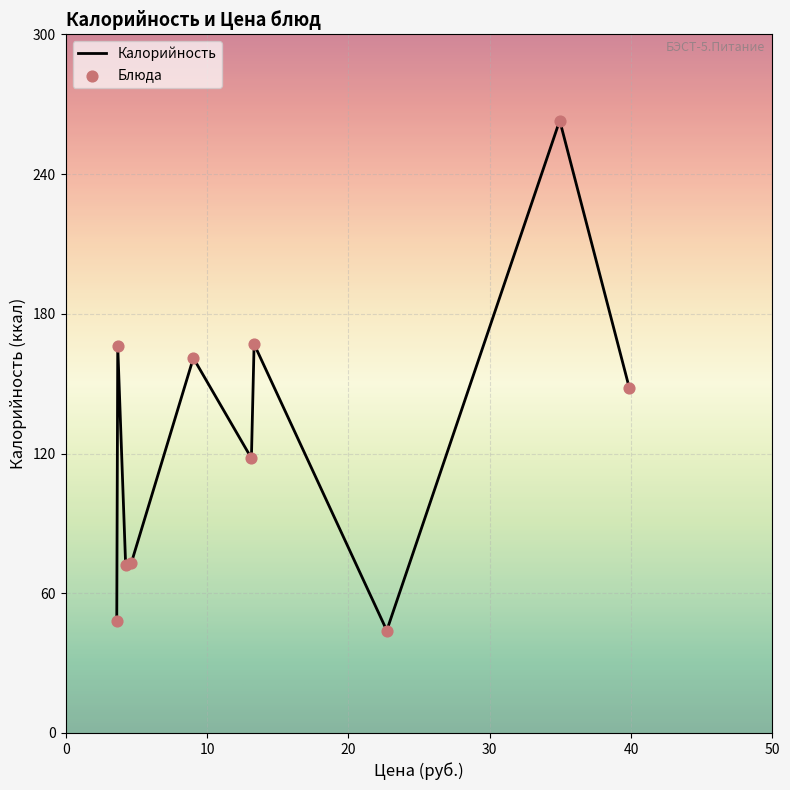

What is the difference between the maximum and minimum values?

219